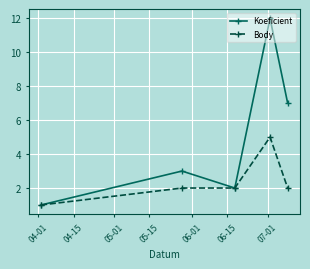

How many series are shown in this chart?

2